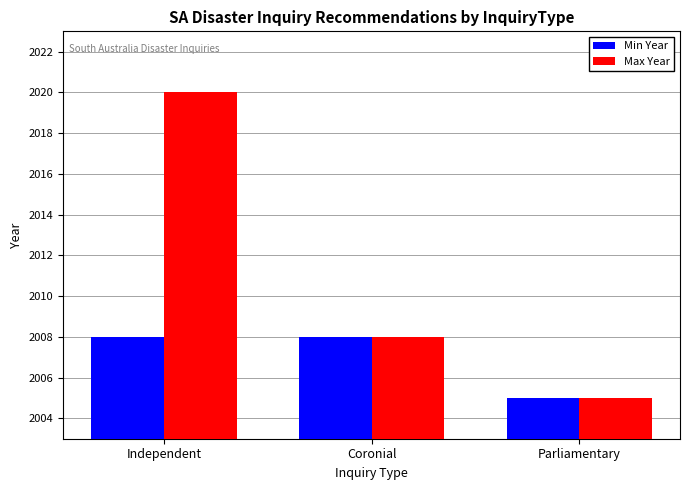

What is the sum of all Min Year values?

6021